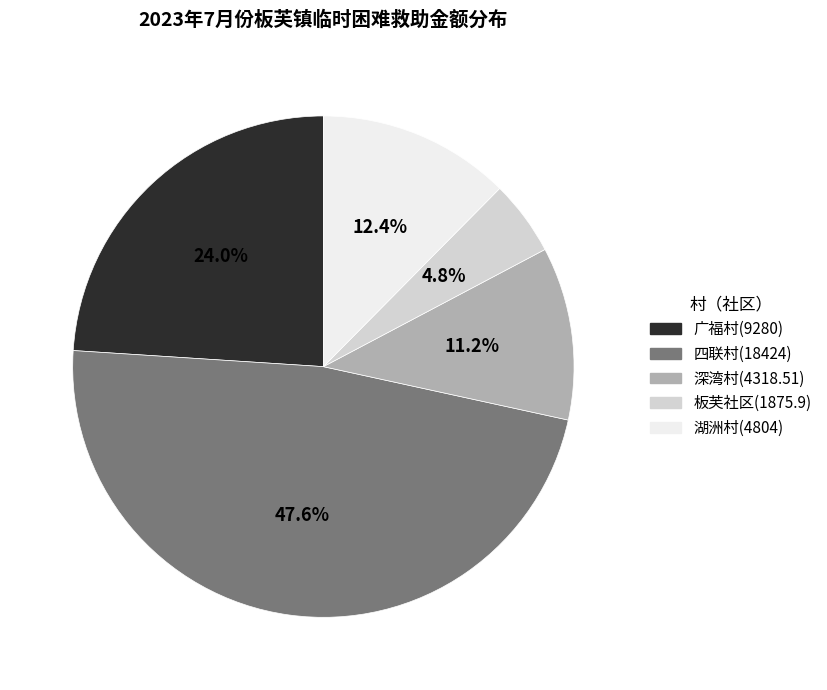

Rank the categories by value from lowest to highest.

板芙社区, 深湾村, 湖洲村, 广福村, 四联村